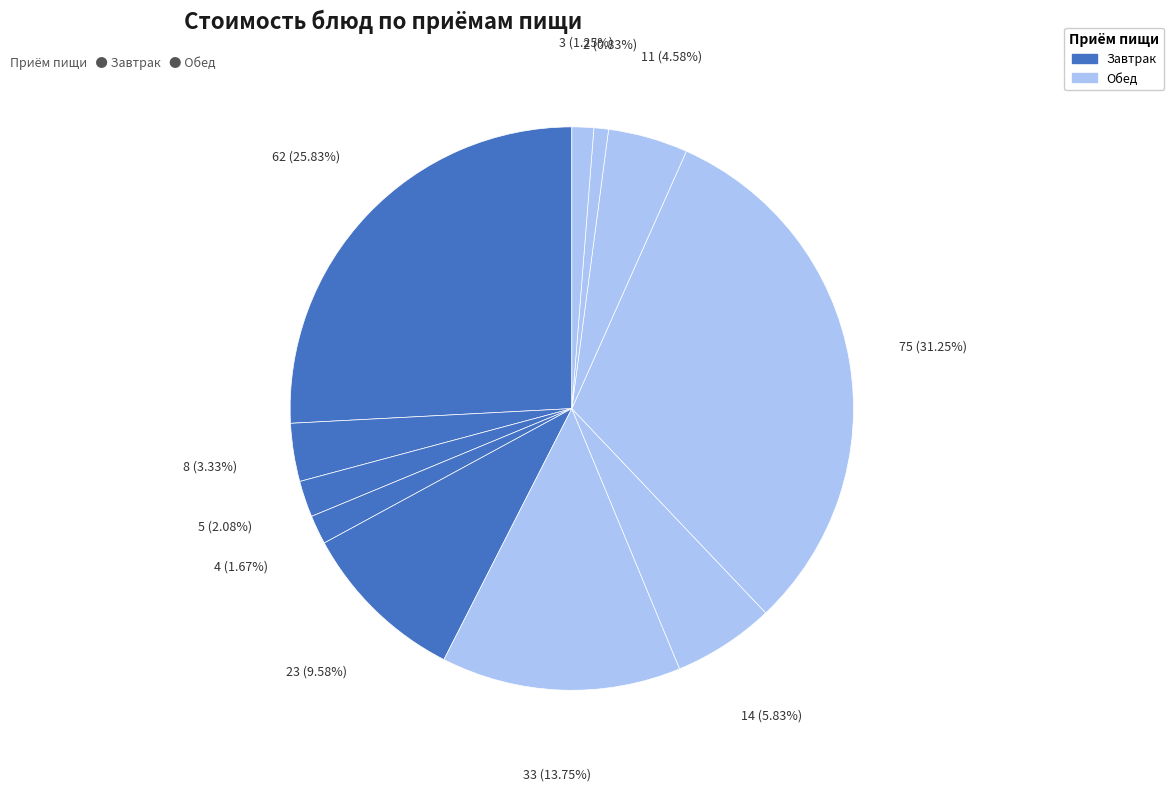

Count the number of slices in the pie.

11